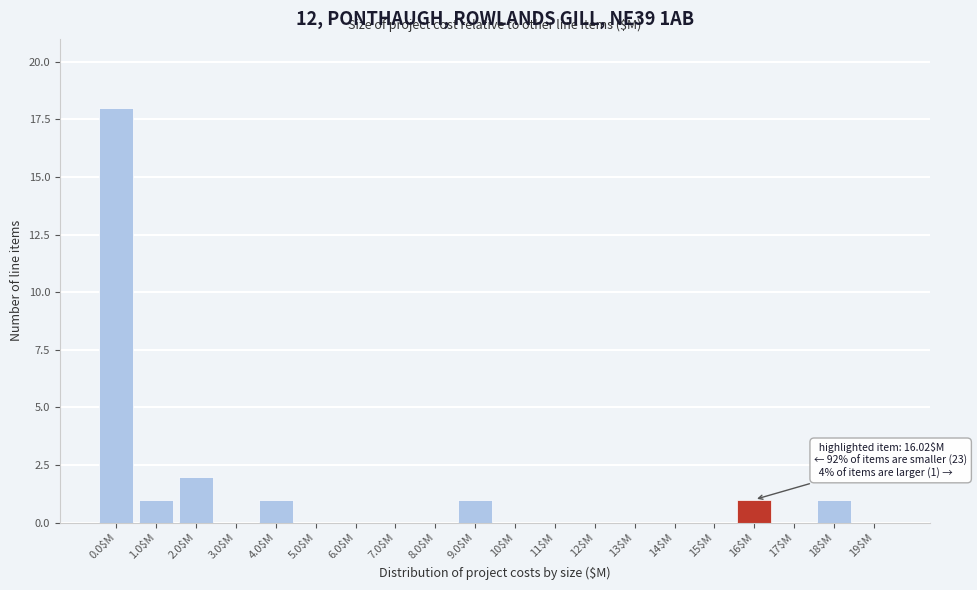

What is the greatest value displayed?

18